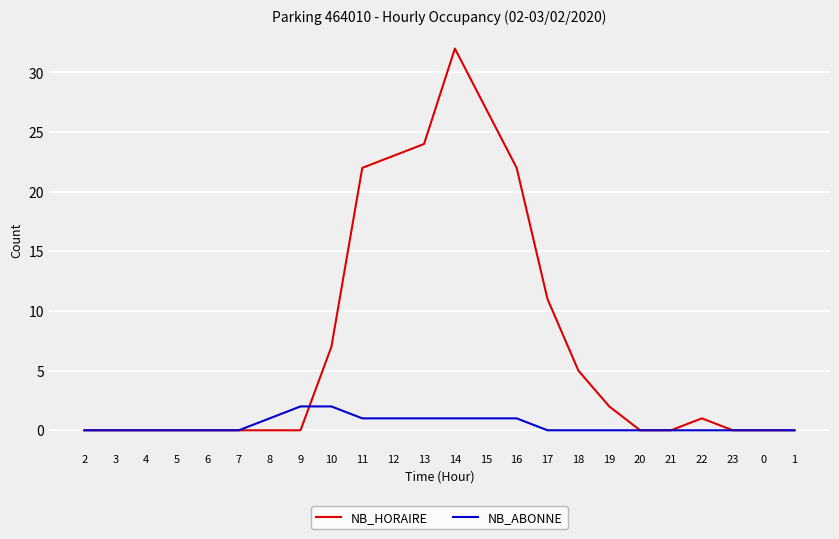

What is the difference between the maximum and minimum values in the NB_ABONNE series?

2